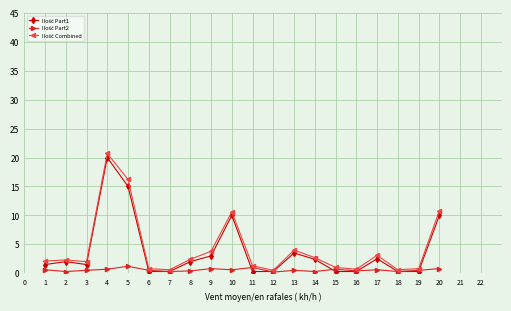

Does the chart have visible grid lines?

Yes